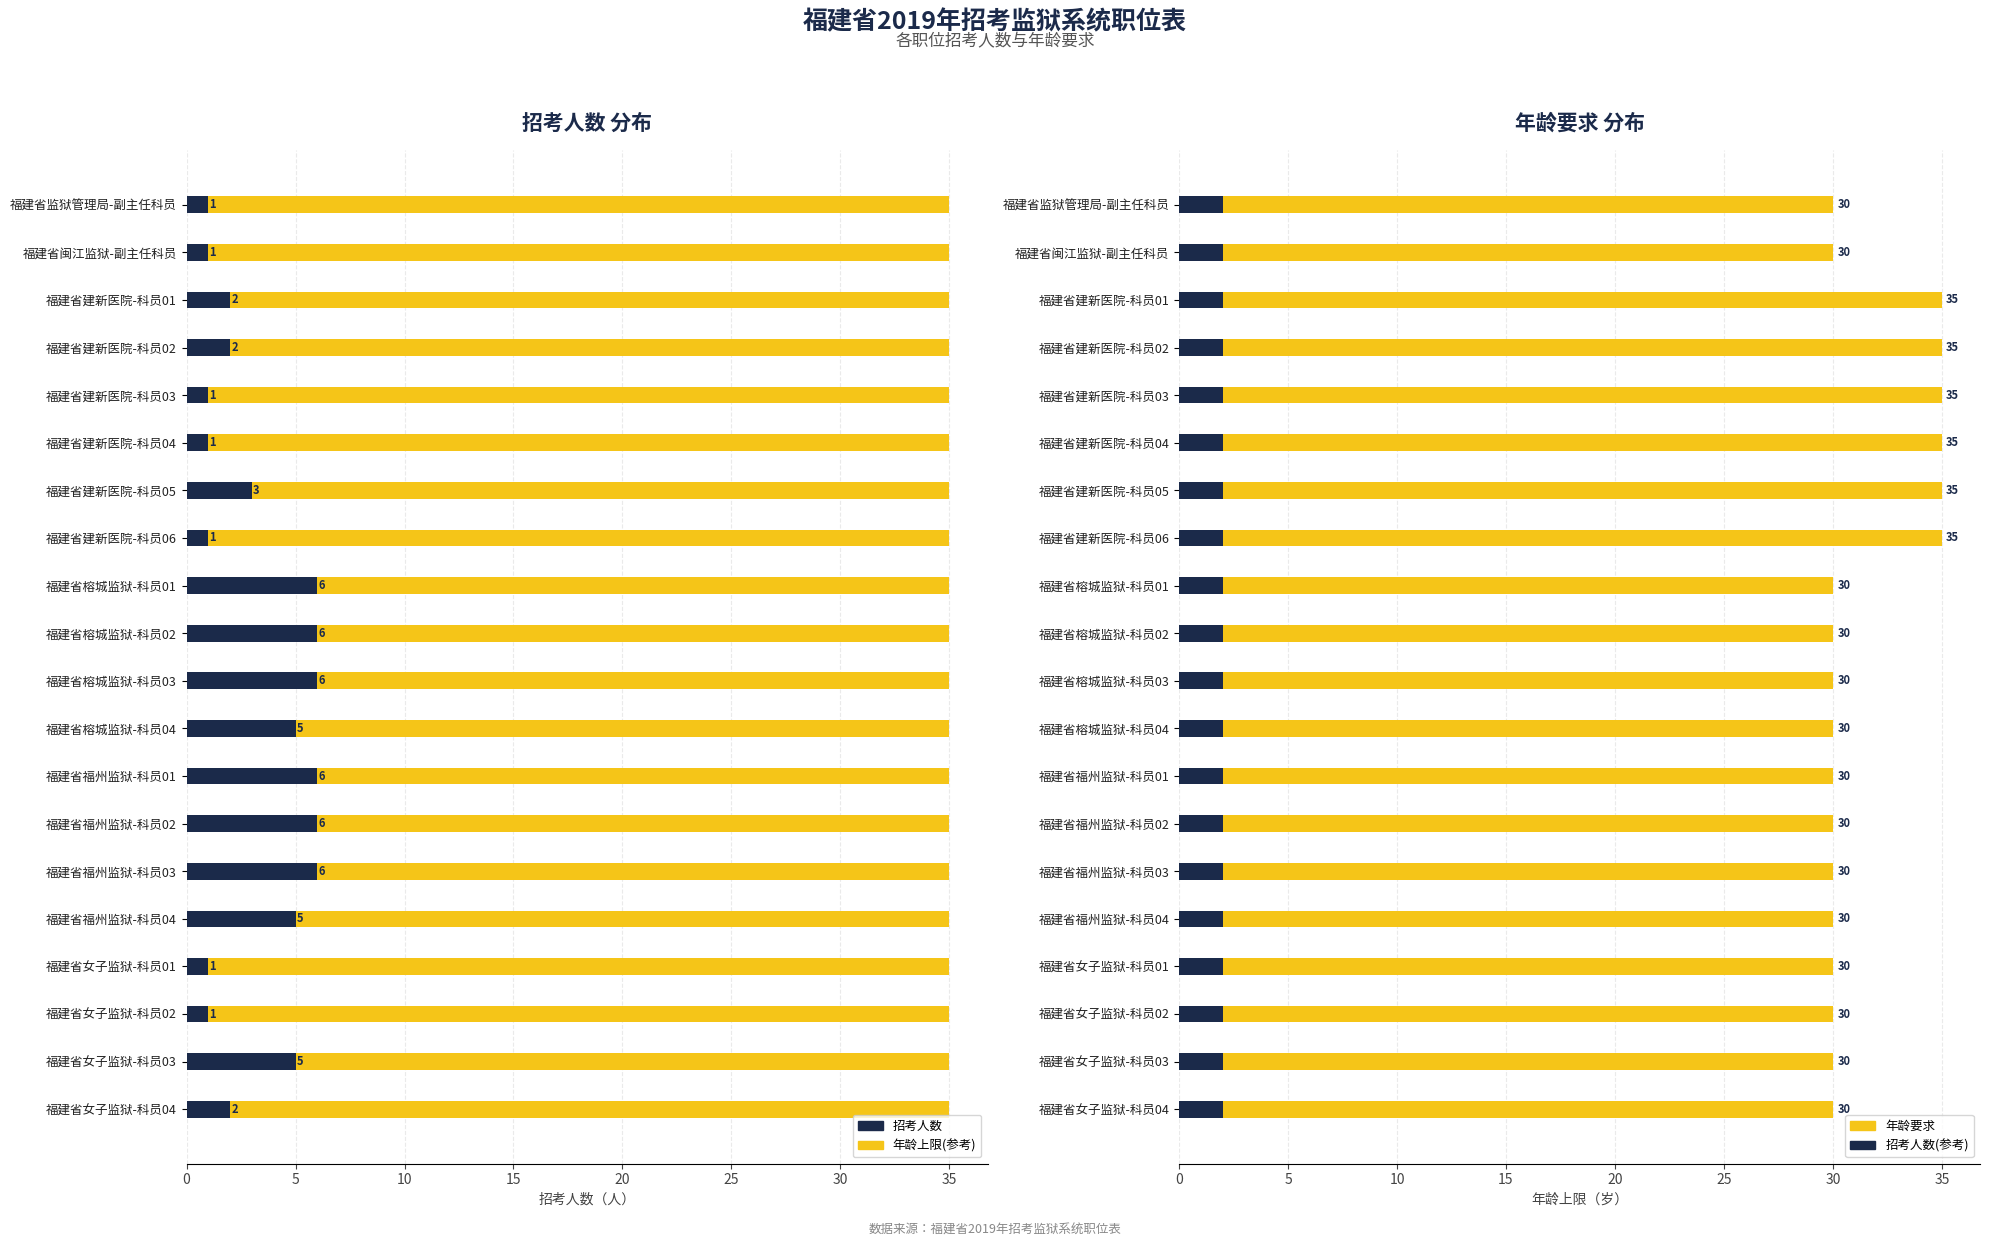

Which series has the widest spread of values?

招考人数